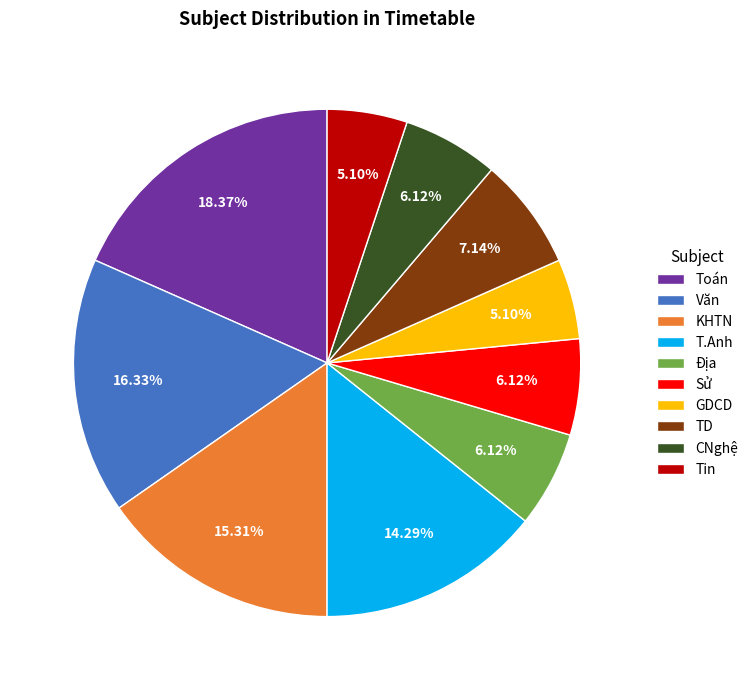

To the nearest percent, what percentage of the pie is Địa?

6%